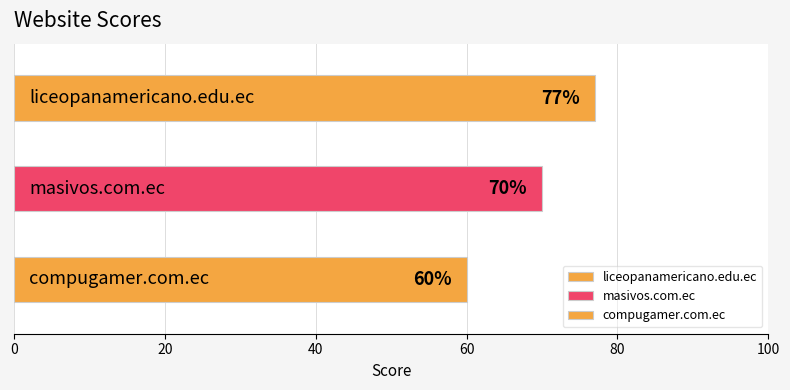

The chart shows a value of 70 at masivos.com.ec. True or false?

True